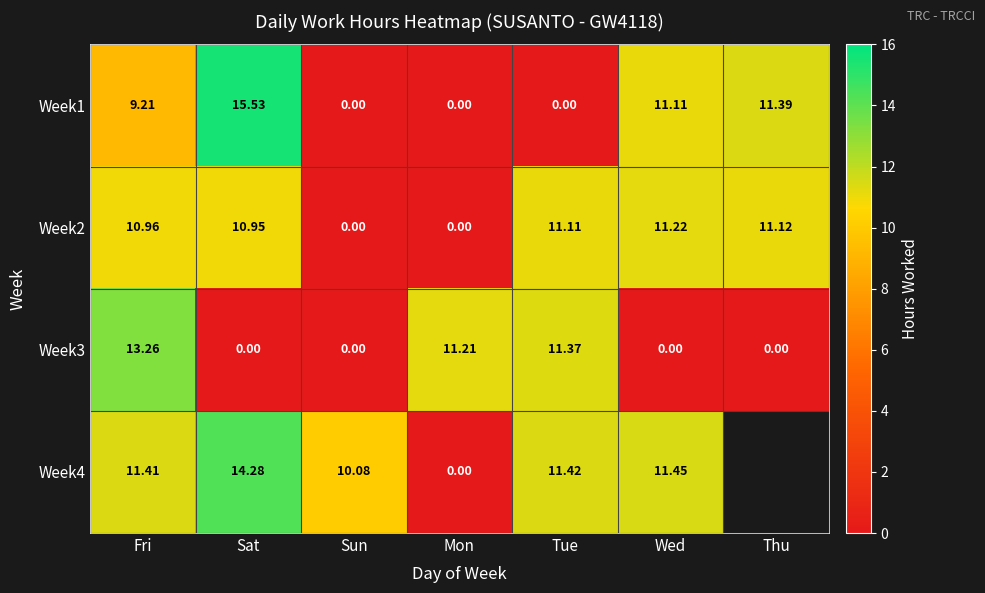

What is the difference between the Week3 values at Mon and Wed?

11.2